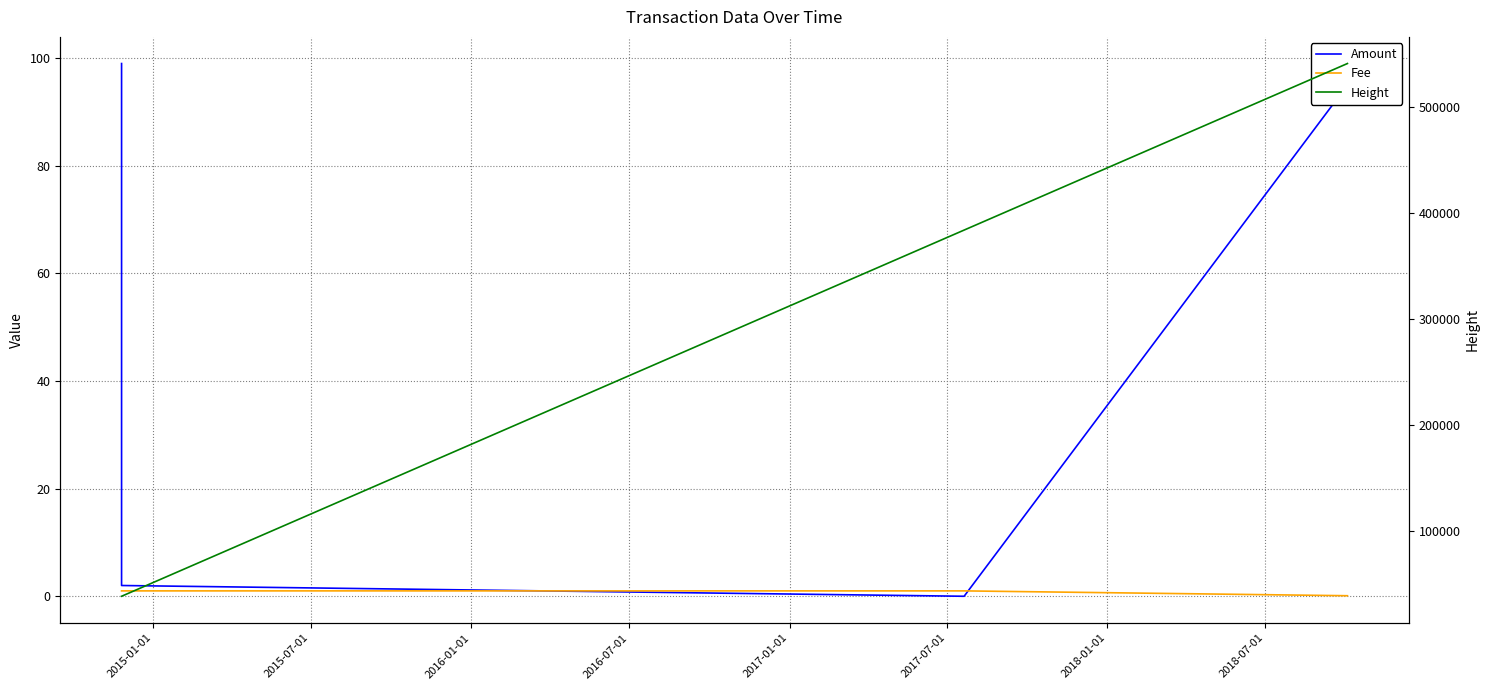

What is the label of the 4th point from the right?

2015-01-01